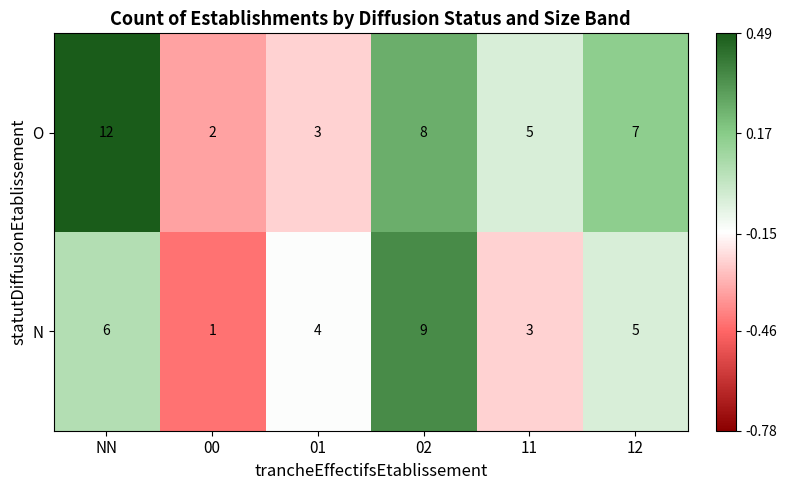

What is the greatest value displayed?

12